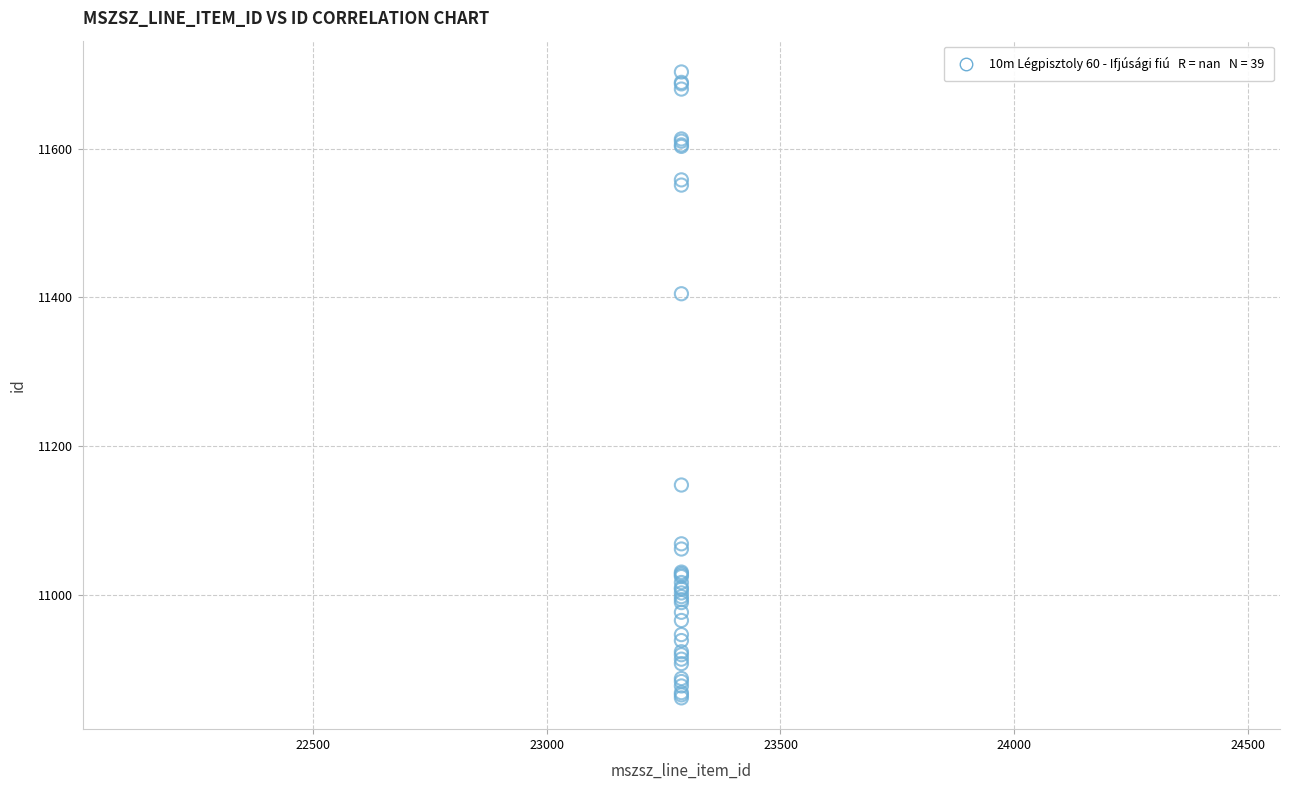

What Y value in the scatter plot is closest to 11282?

11405